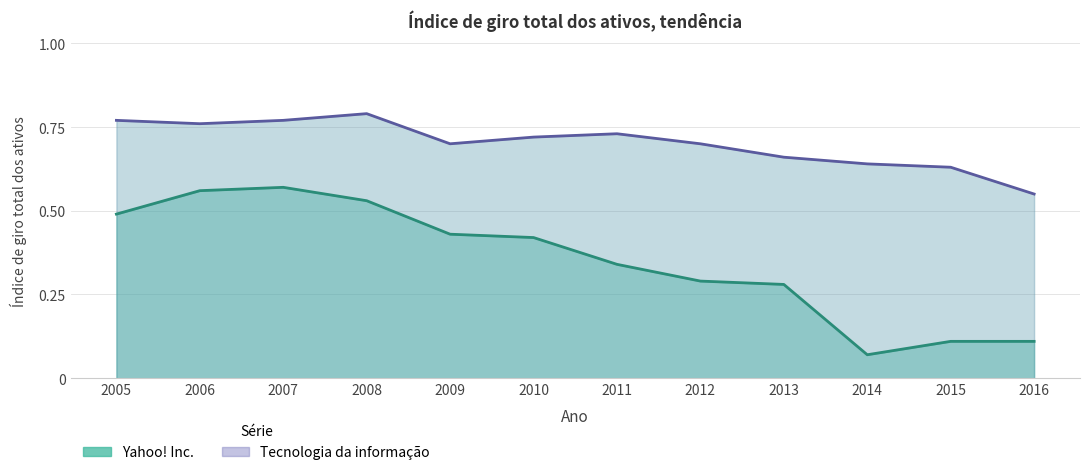

True or false: Tecnologia da informação and Yahoo! Inc. cross at least once.

False